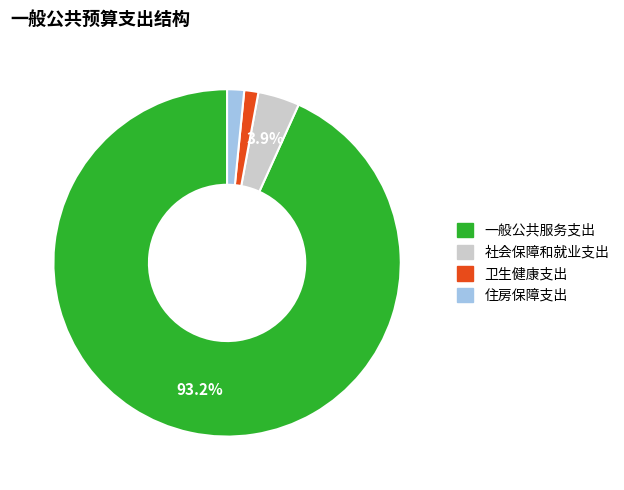

How much of the chart is everything except 一般公共服务支出?

6.8%